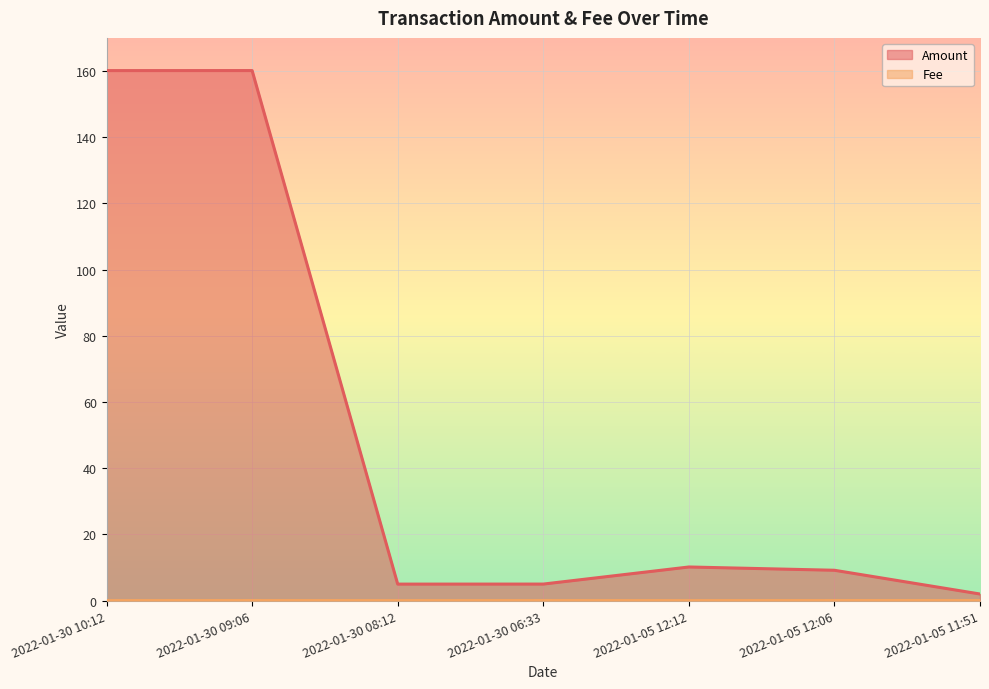

What is the difference between the highest and lowest values at 2022-01-05 11:51?

2.0